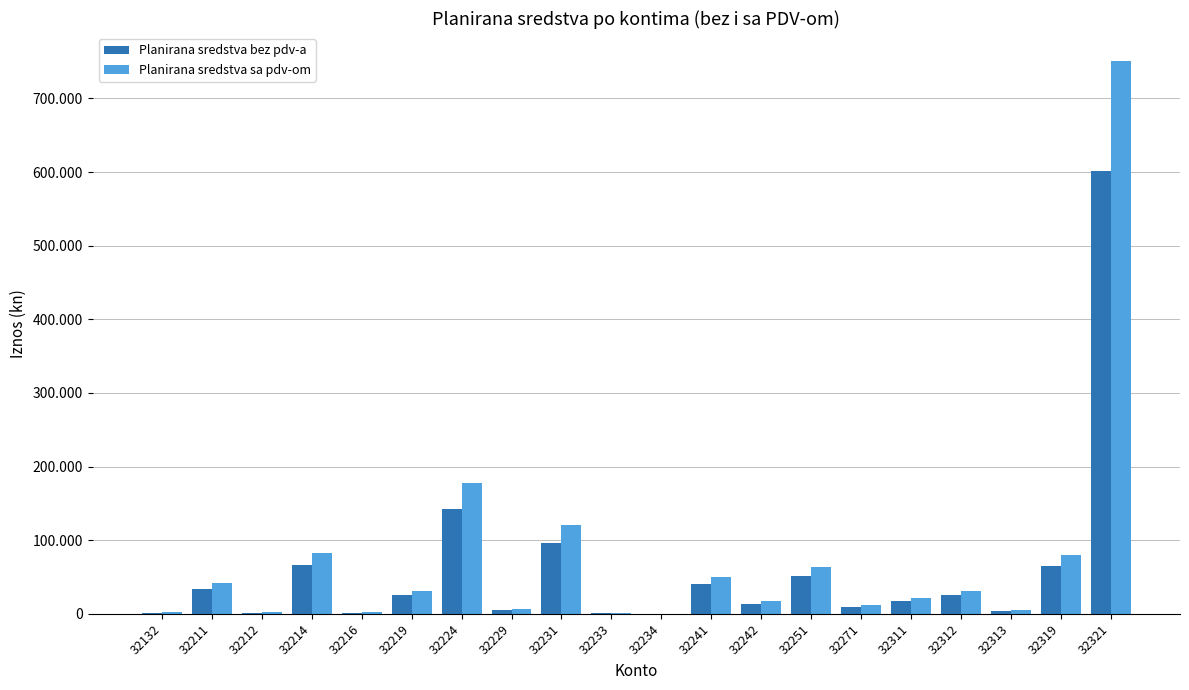

Reading left to right, list all the values displayed in this chart.

Planirana sredstva bez pdv-a: 1680	33600	1600	65600	1600	25040	141680	5600	96000	1040	160	40000	13600	51280	9600	17600	24880	4000	64240	601040
Planirana sredstva sa pdv-om: 2100	42000	2000	82000	2000	31300	177100	7000	120000	1300	200	50000	17000	64100	12000	22000	31100	5000	80300	751300